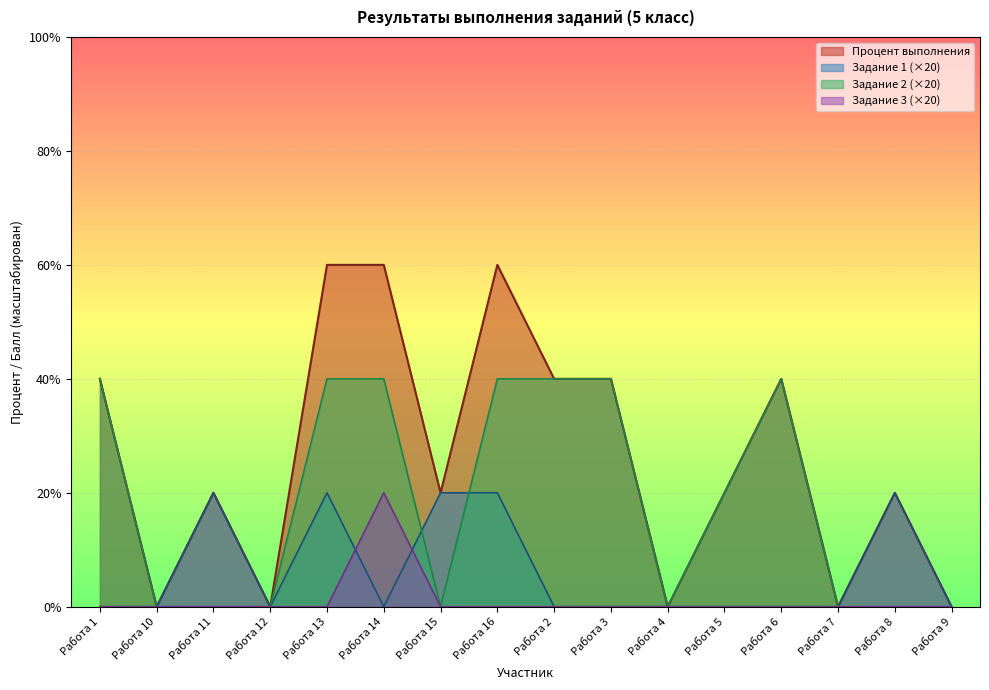

Reading right to left, extract all data points from this chart.

Процент выполнения: 0	20	0	40	20	0	40	40	60	20	60	60	0	20	0	40
Задание 1: 0	20	0	0	0	0	0	0	20	20	0	20	0	20	0	0
Задание 2: 0	0	0	40	20	0	40	40	40	0	40	40	0	0	0	40
Задание 3: 0	0	0	0	0	0	0	0	0	0	20	0	0	0	0	0